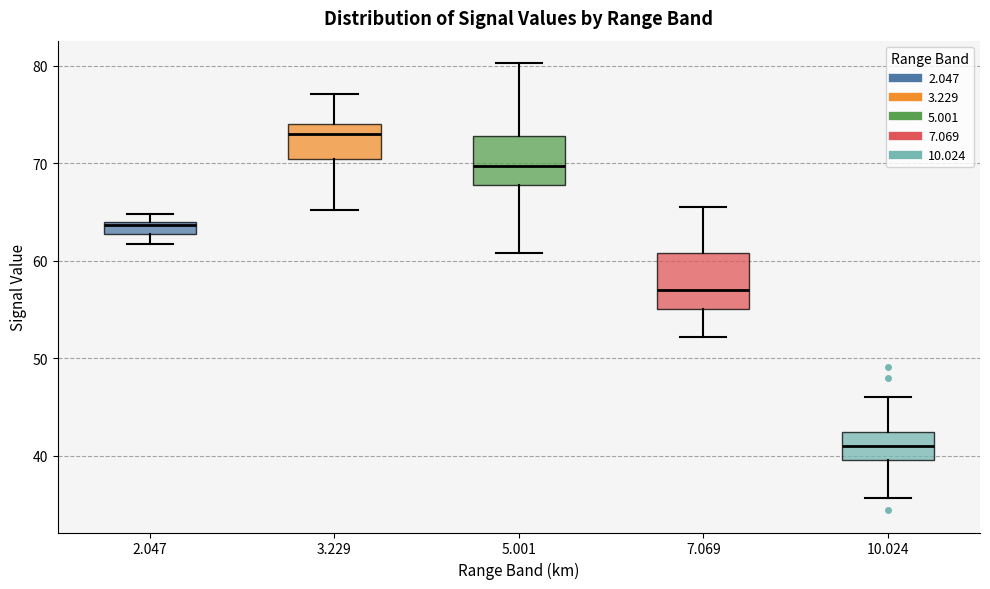

Which box's median line is the lowest?

10.024